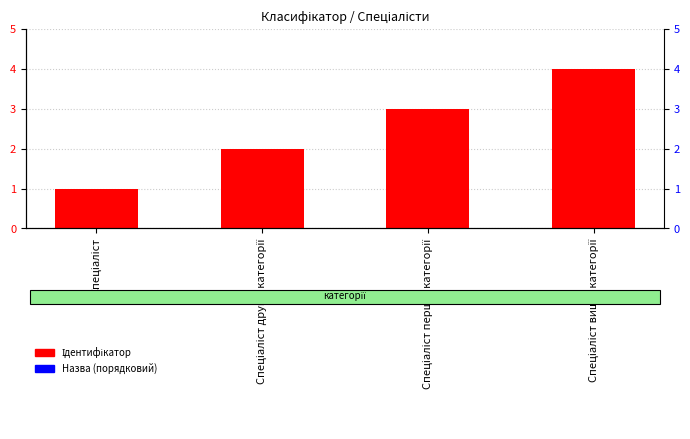

What value does the data have at Спеціаліст вищої категорії?

4